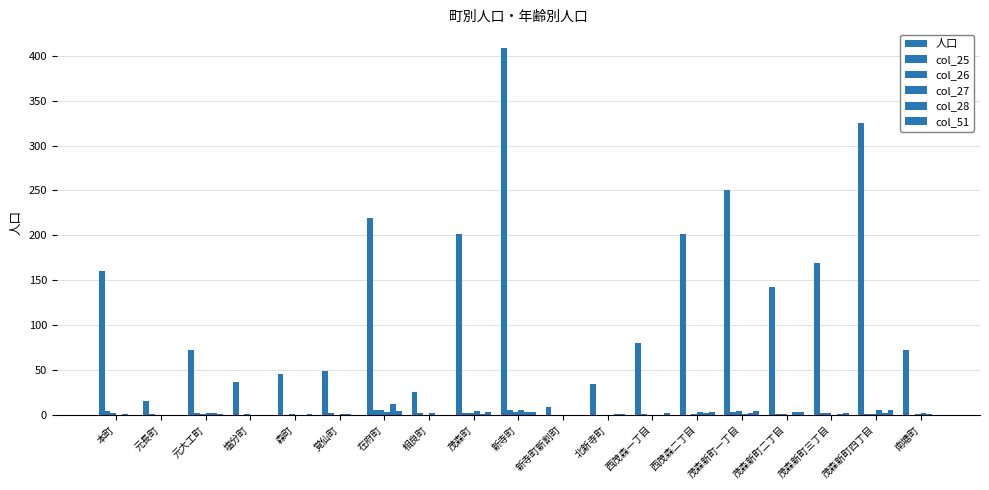

How many groups of bars are there?

19